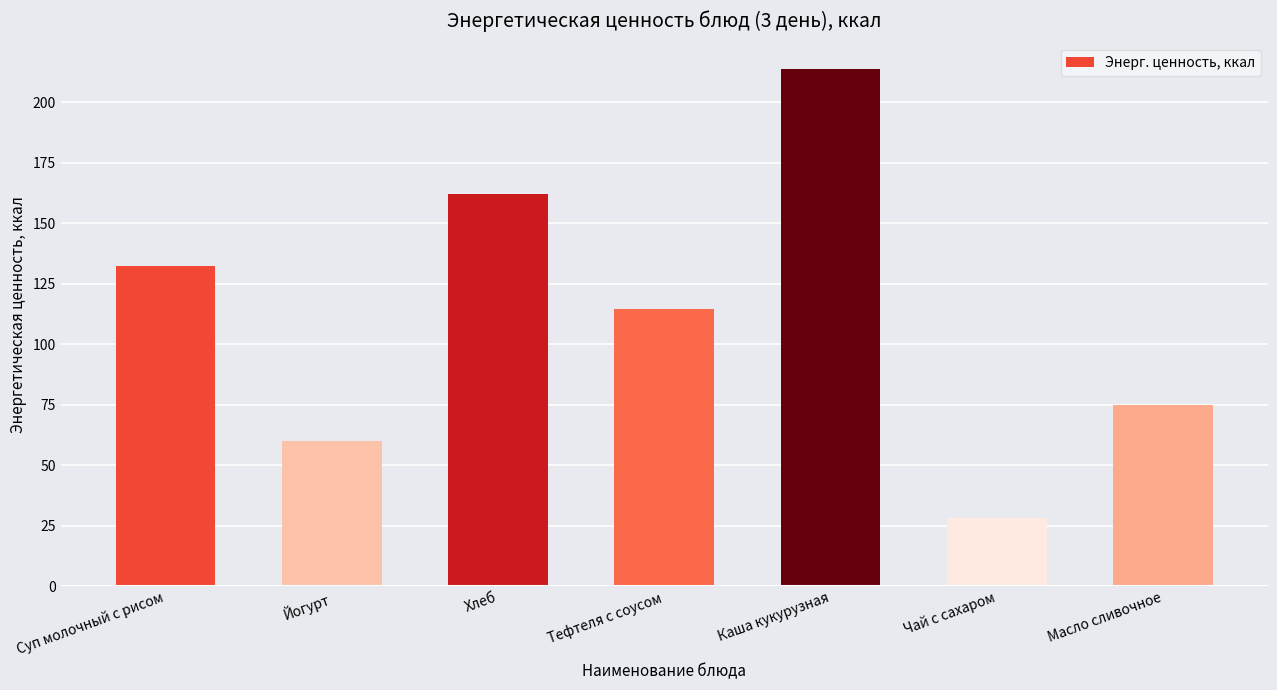

Does the chart contain any negative values?

No